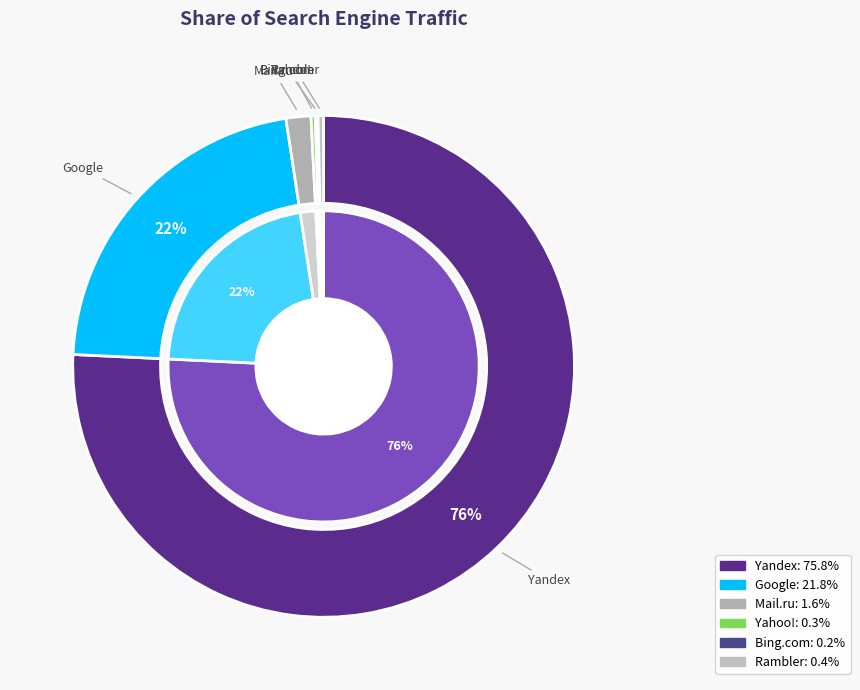

How many slices are in this pie chart?

6